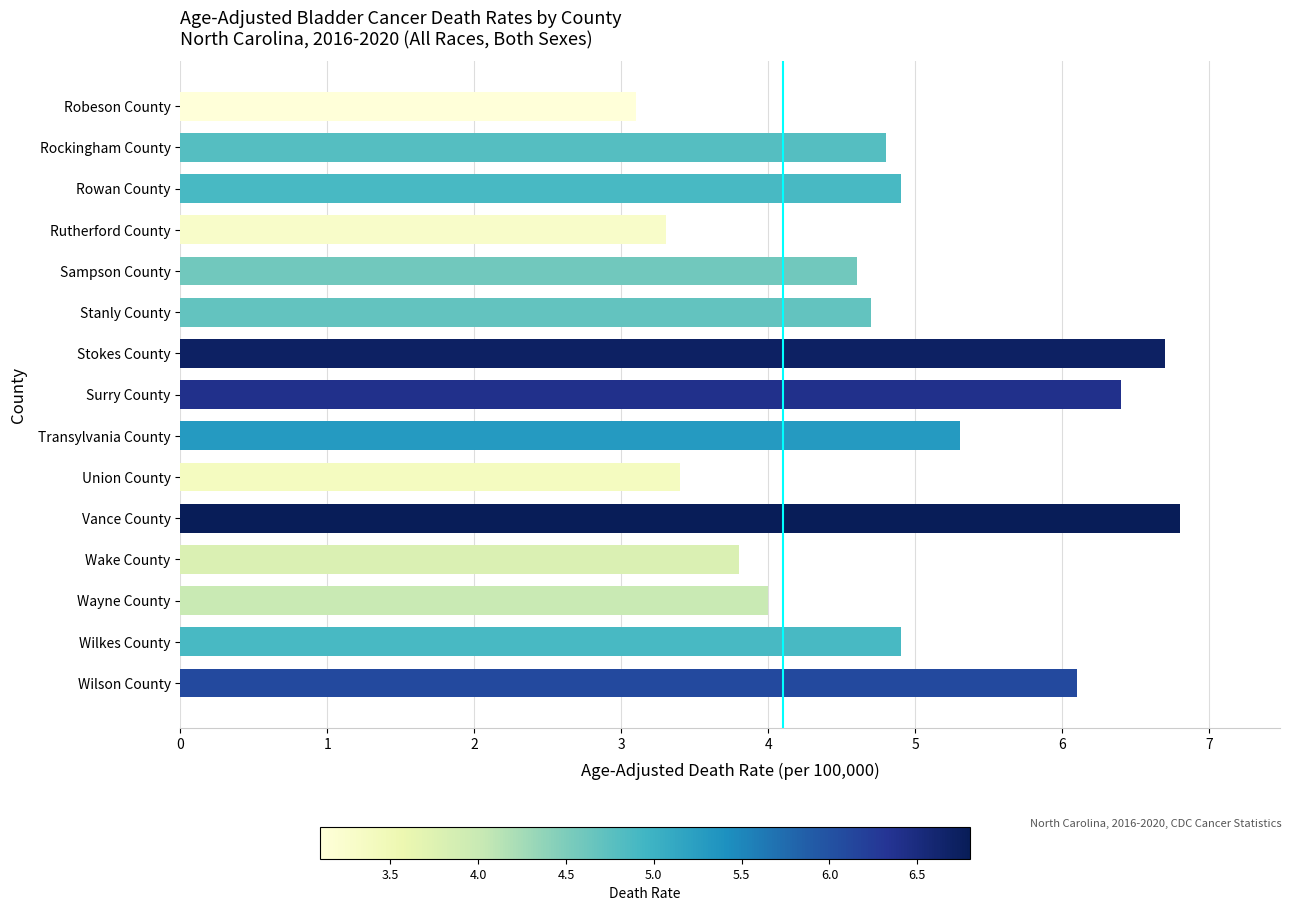

What is the average value?

4.9